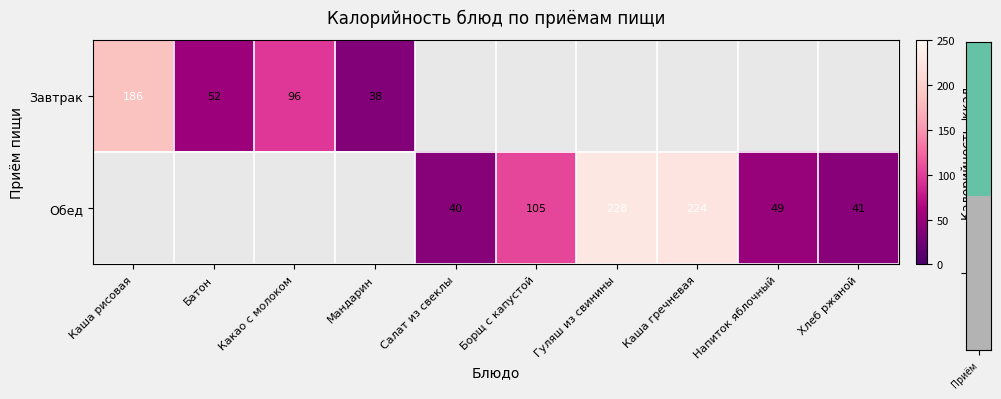

Is it true that Завтрак equals 186 at Каша рисовая?

True